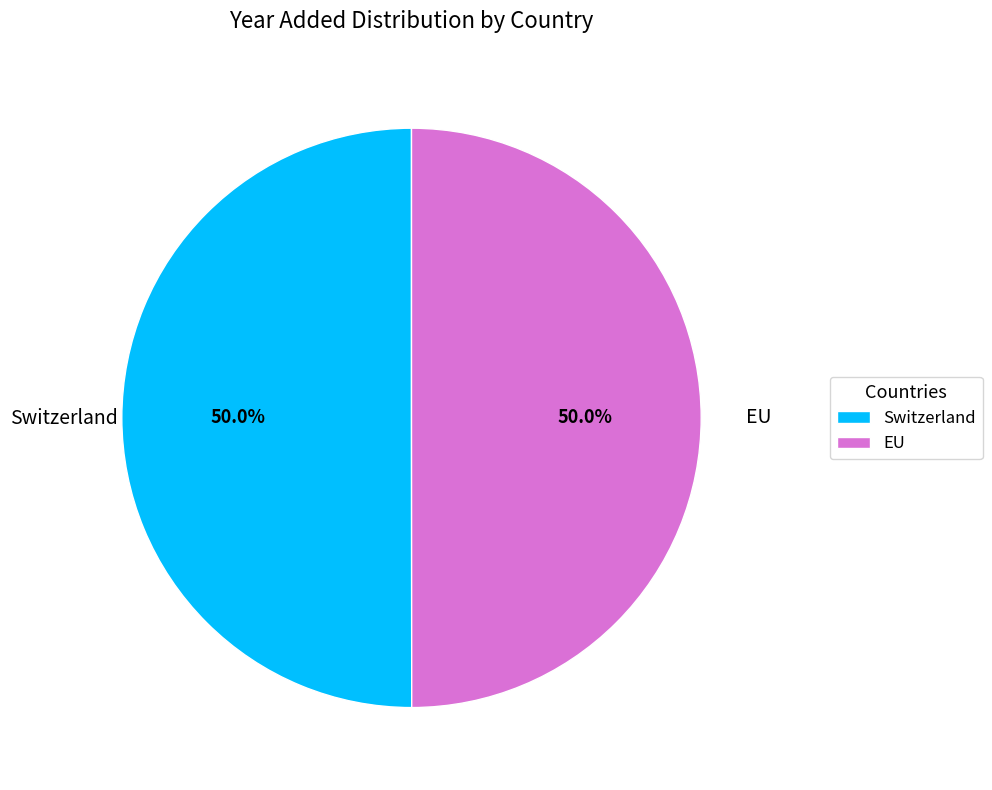

Approximately how many times larger is the value at Switzerland compared to EU?

1.0